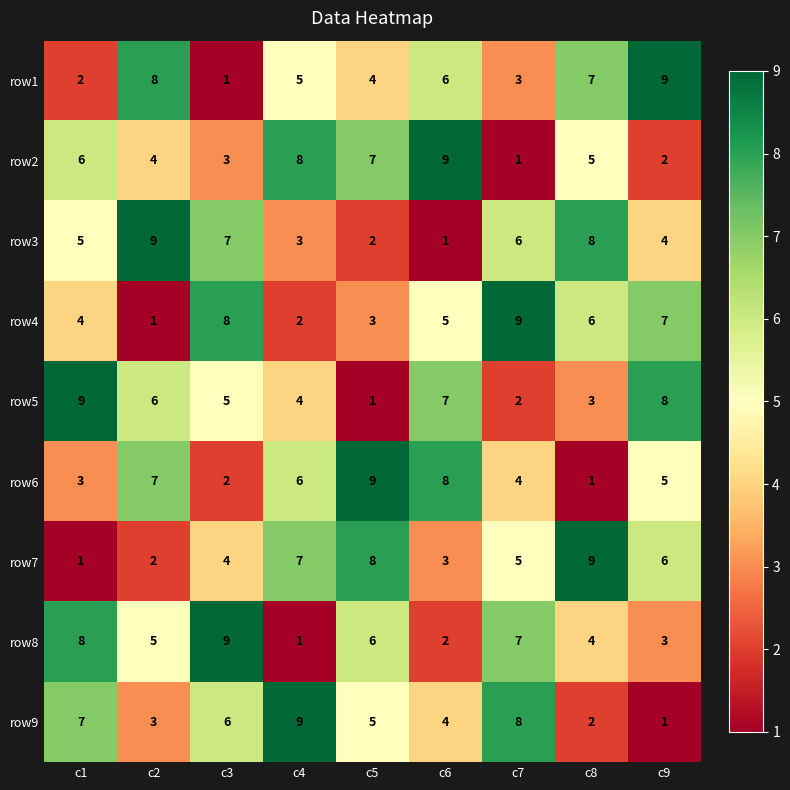

What is the spread (max minus min) of values at c1?

8